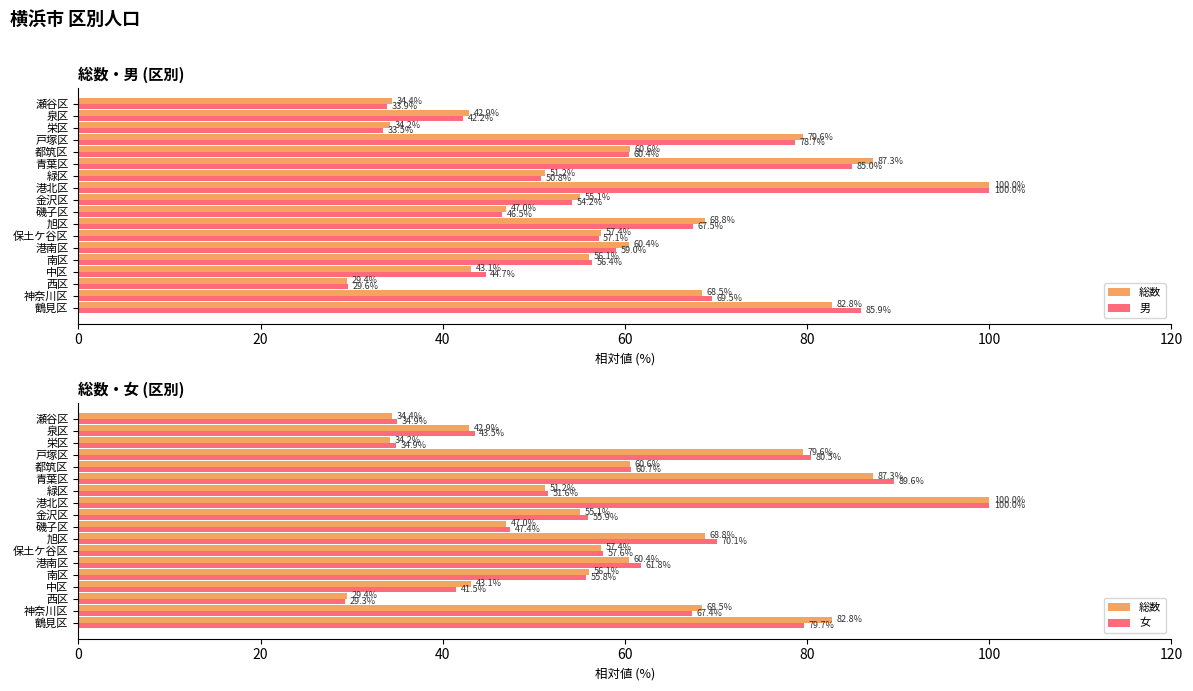

List the series in order of their overall mean, lowest first.

男, 総数, 女